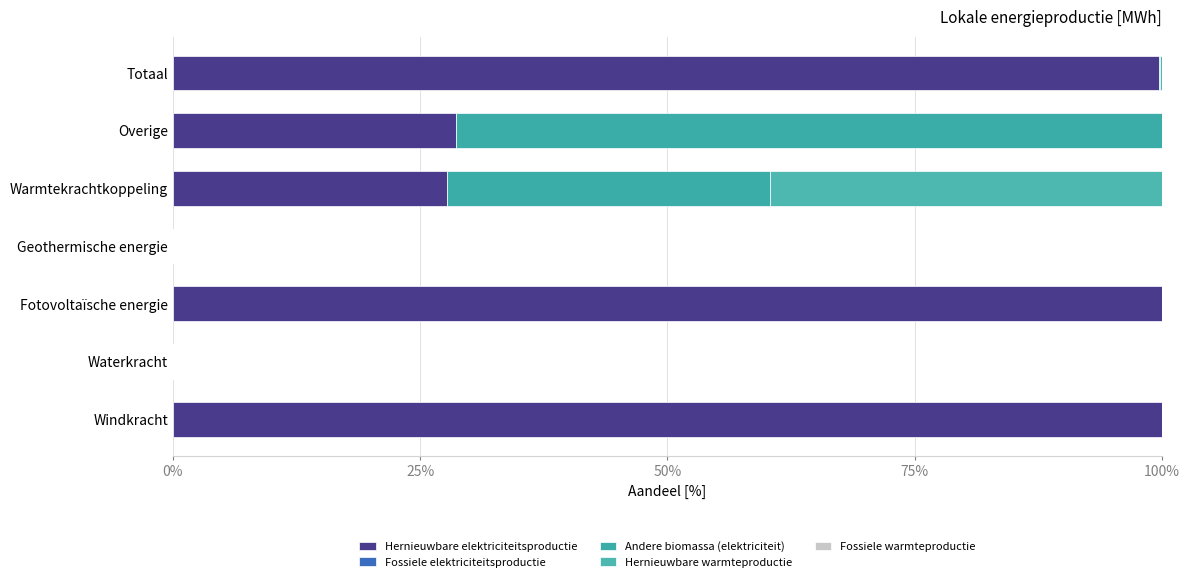

Which series has the largest total across all categories?

Hernieuwbare elektriciteitsproductie